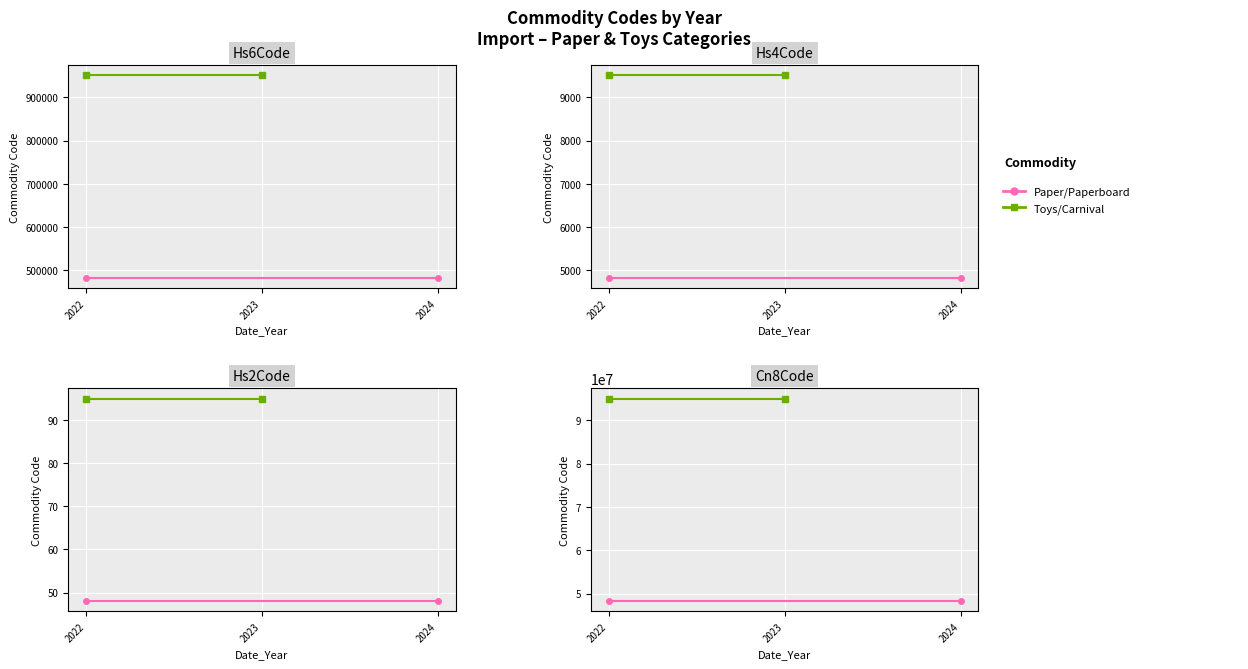

Which series has the largest total across all categories?

Toys/Carnival